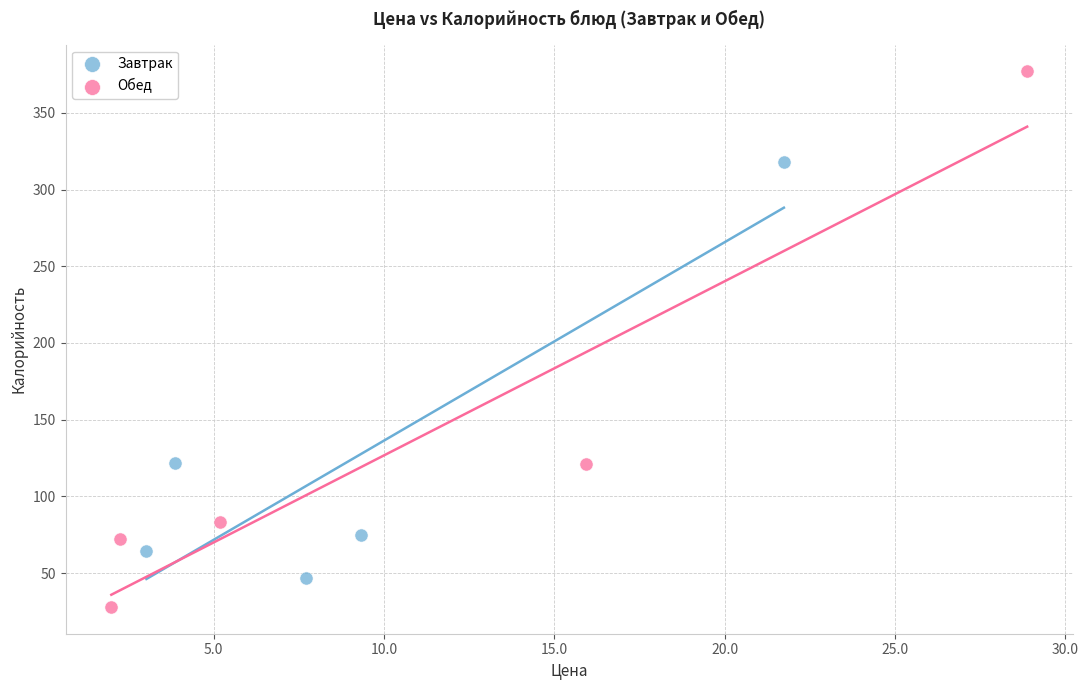

Which series has the widest spread of Y values?

Обед